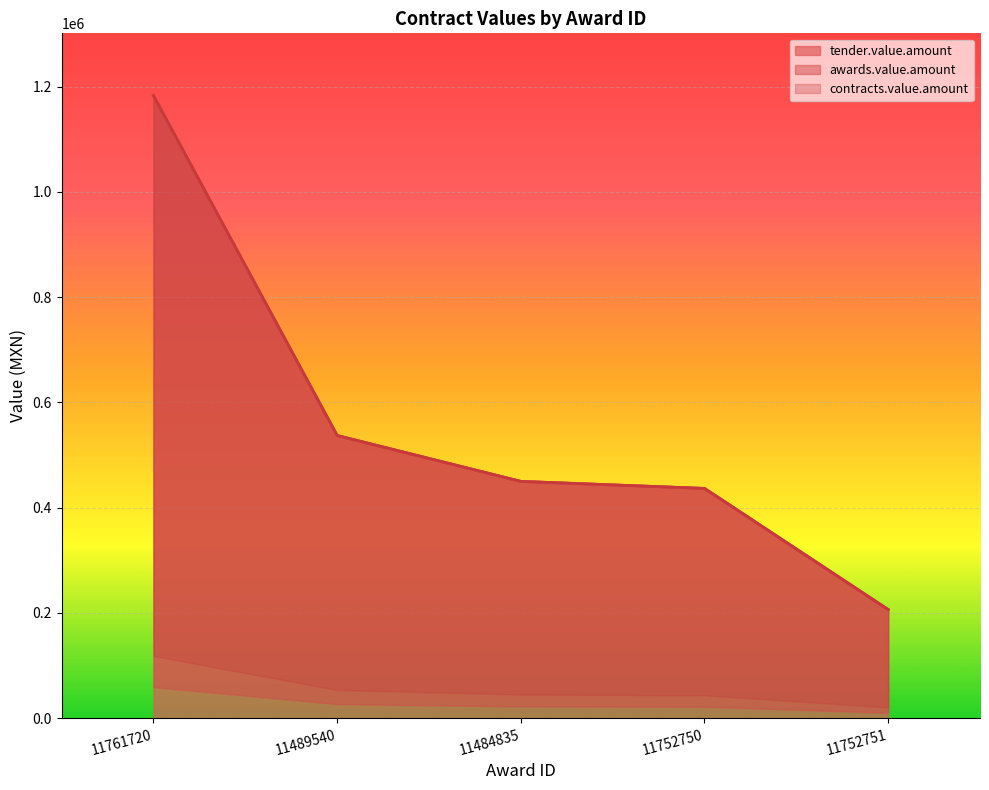

Count the number of categories in the chart.

5